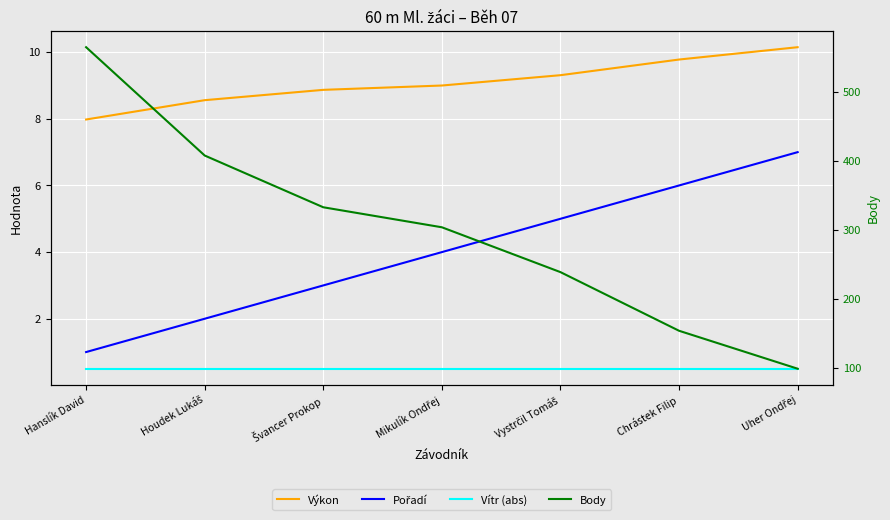

Reading left to right, extract all data points from this chart.

Výkon: Hanslík David=8.0	Houdek Lukáš=8.6	Švancer Prokop=8.9	Mikulík Ondřej=9.0	Vystrčil Tomáš=9.3	Chrástek Filip=9.8	Uher Ondřej=10.2
Pořadí: Hanslík David=1.0	Houdek Lukáš=2.0	Švancer Prokop=3.0	Mikulík Ondřej=4.0	Vystrčil Tomáš=5.0	Chrástek Filip=6.0	Uher Ondřej=7.0
Vítr (abs): Hanslík David=0.5	Houdek Lukáš=0.5	Švancer Prokop=0.5	Mikulík Ondřej=0.5	Vystrčil Tomáš=0.5	Chrástek Filip=0.5	Uher Ondřej=0.5
Body: Hanslík David=565.0	Houdek Lukáš=408.0	Švancer Prokop=333.0	Mikulík Ondřej=304.0	Vystrčil Tomáš=239.0	Chrástek Filip=154.0	Uher Ondřej=99.0